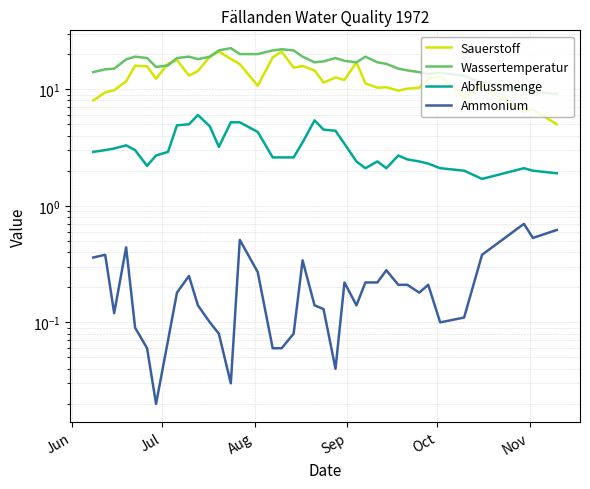

What is the average value of the Ammonium series?

0.2